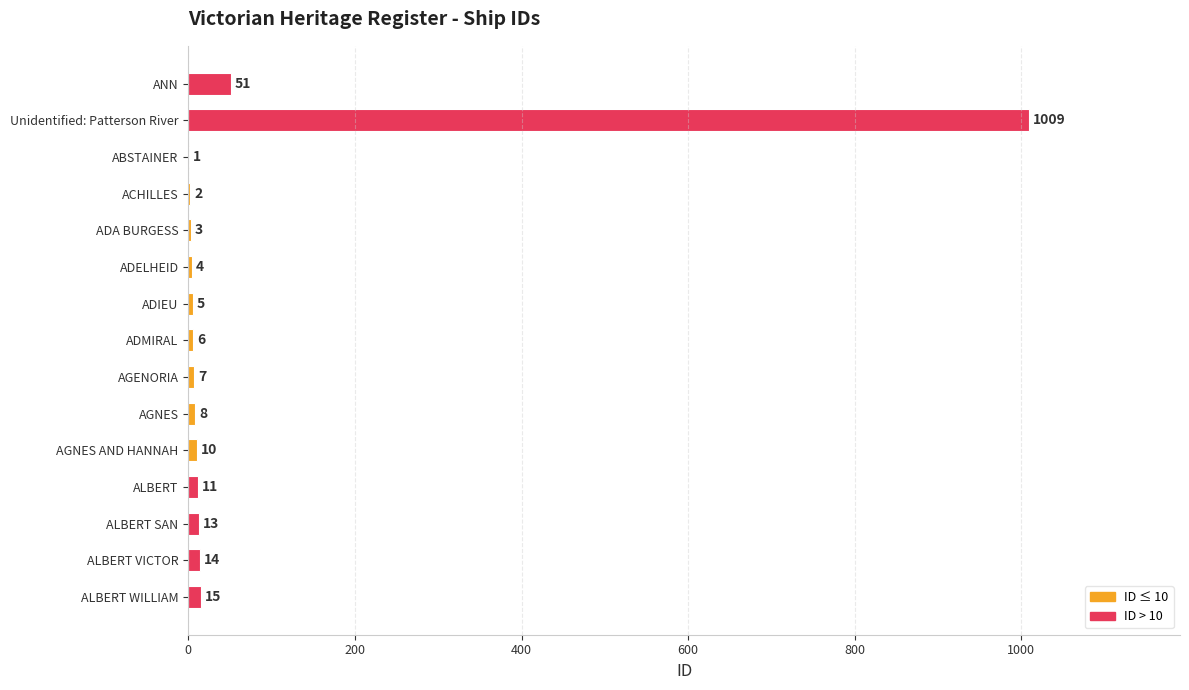

True or false: the data shows 1009 at Unidentified: Patterson River.

True